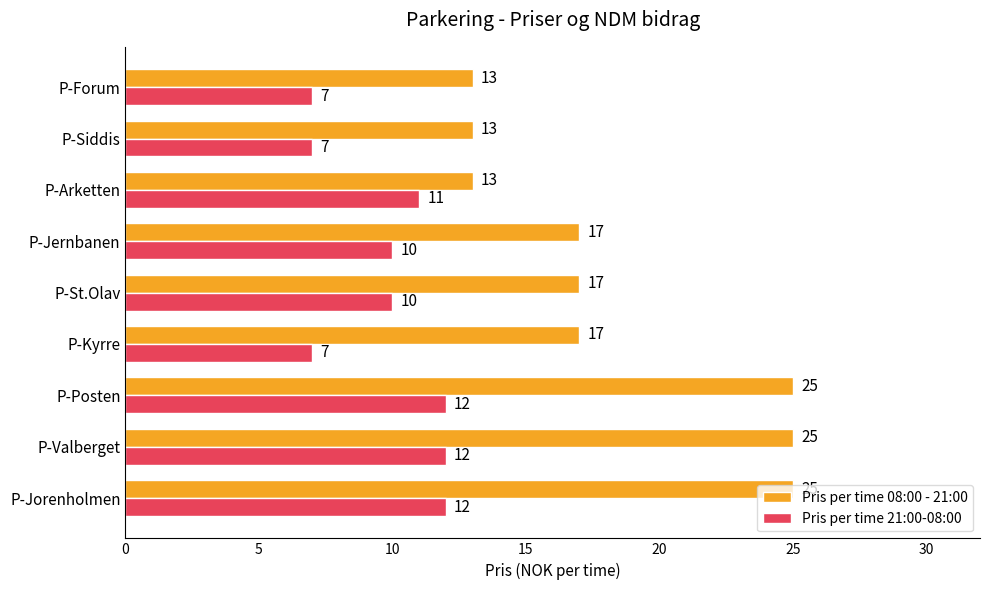

True or false: Pris per time 21:00-08:00 has a value of 7 at P-Siddis.

True